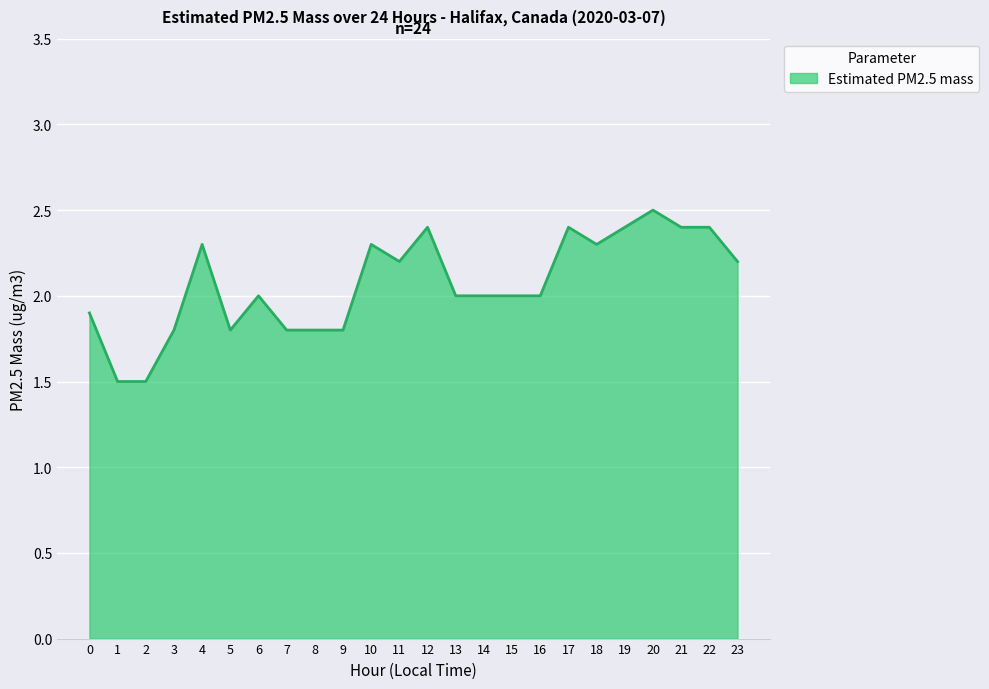

What is the greatest value displayed?

2.5